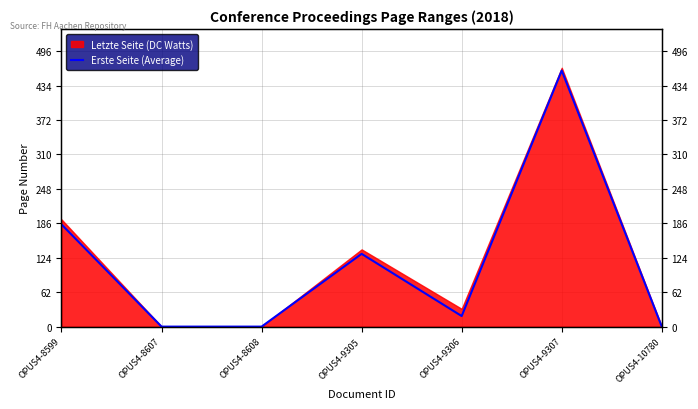

Is it true that the value at OPUS4-8607 is 0?

True